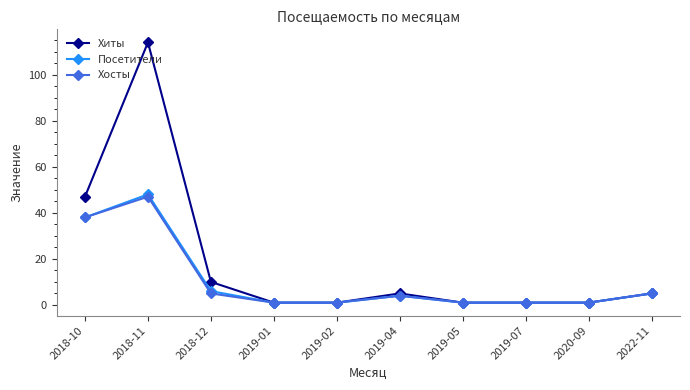

How many values in the Посетители series are below 4?

5